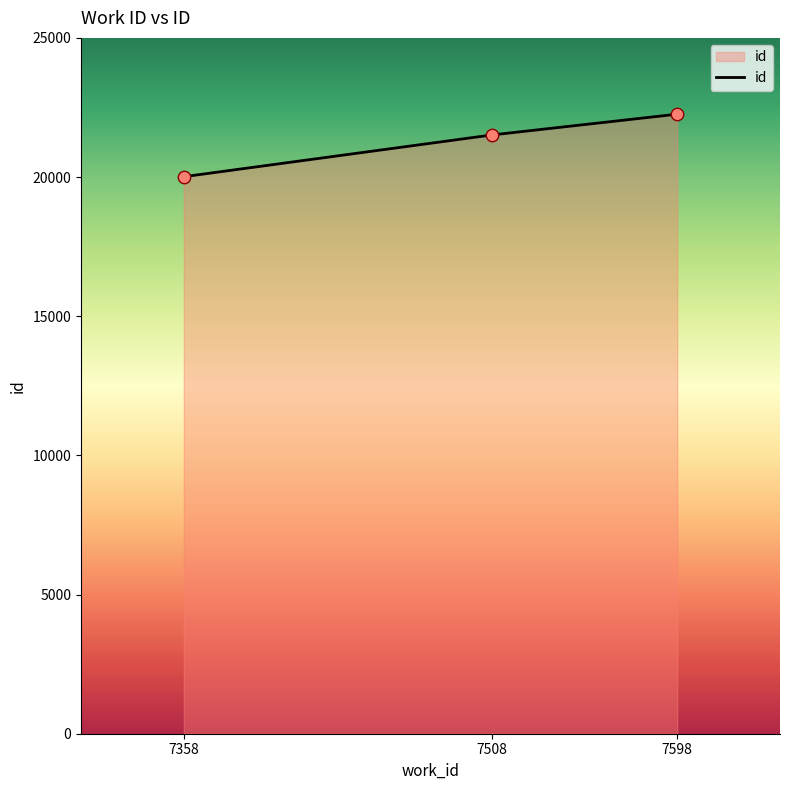

Between 7598 and 7358, which is larger?

7598